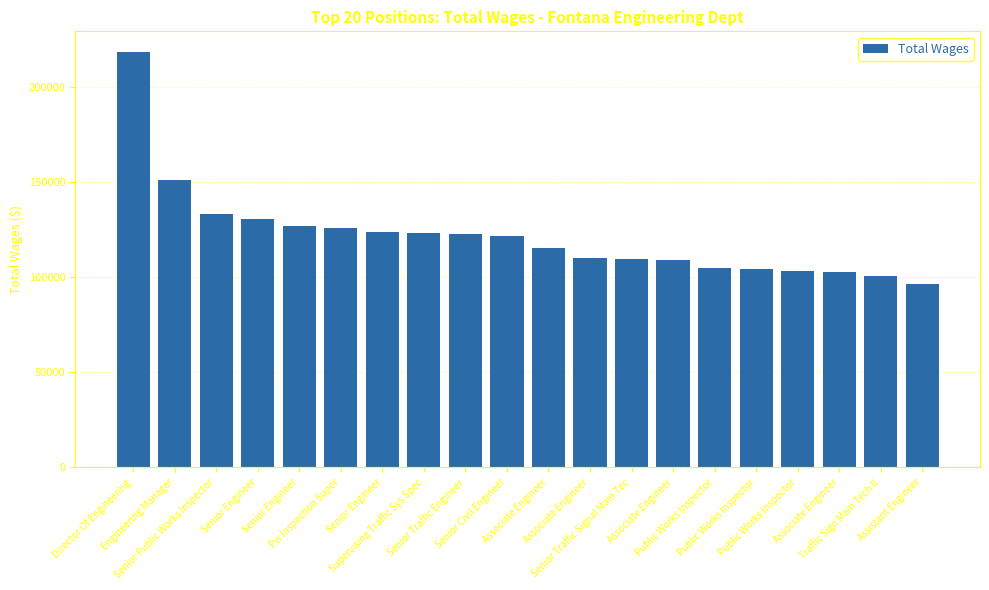

True or false: the data shows 77875 at Supervising Traffic Sys Spec.

False